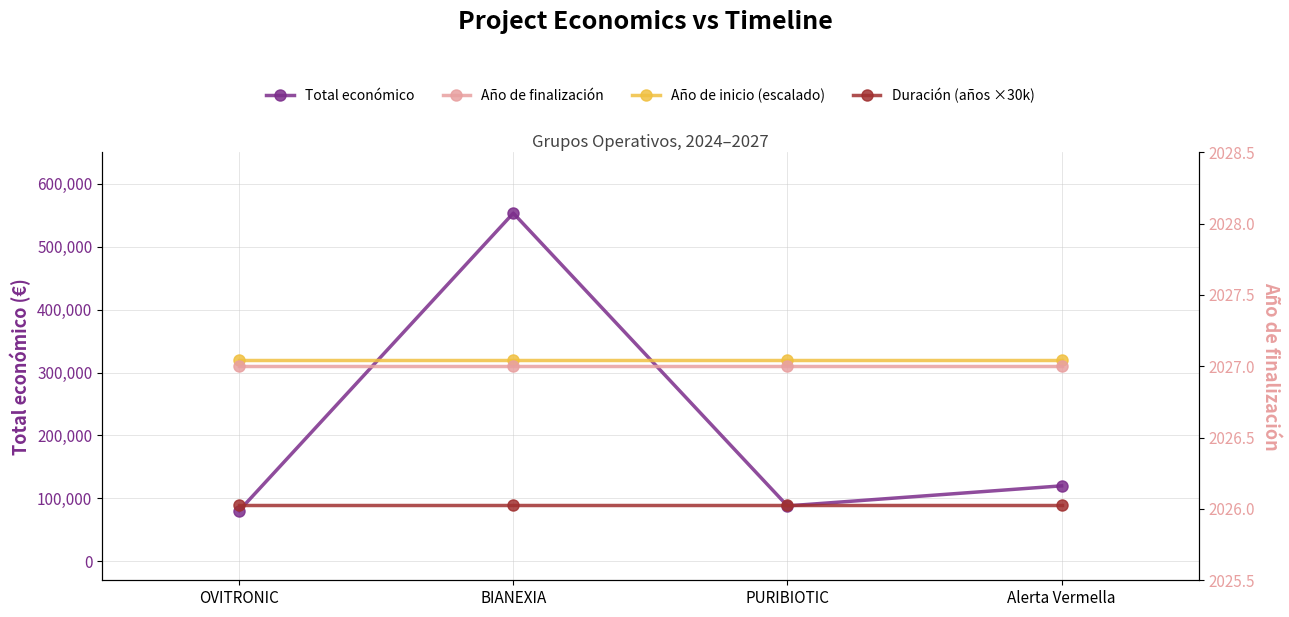

What position from the left is Alerta Vermella?

4